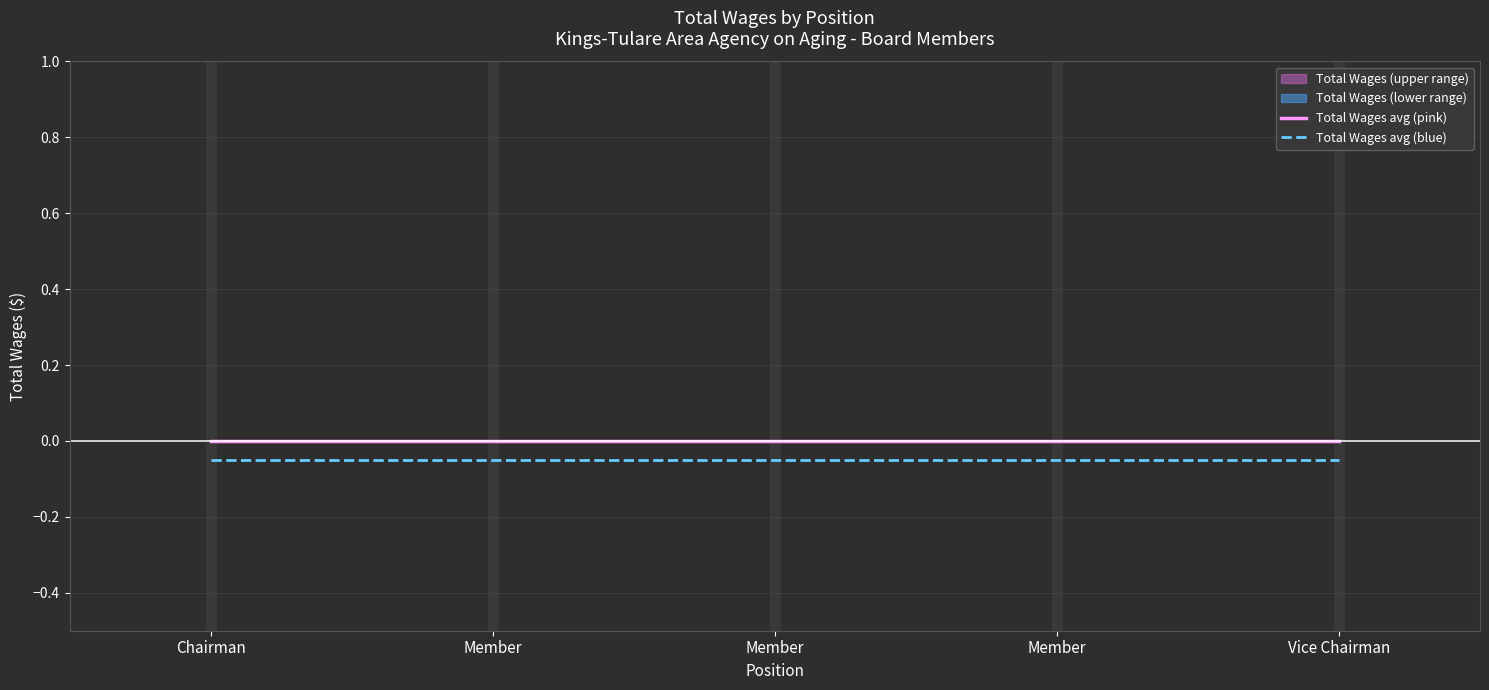

Between Vice Chairman and Chairman, which is larger?

Vice Chairman